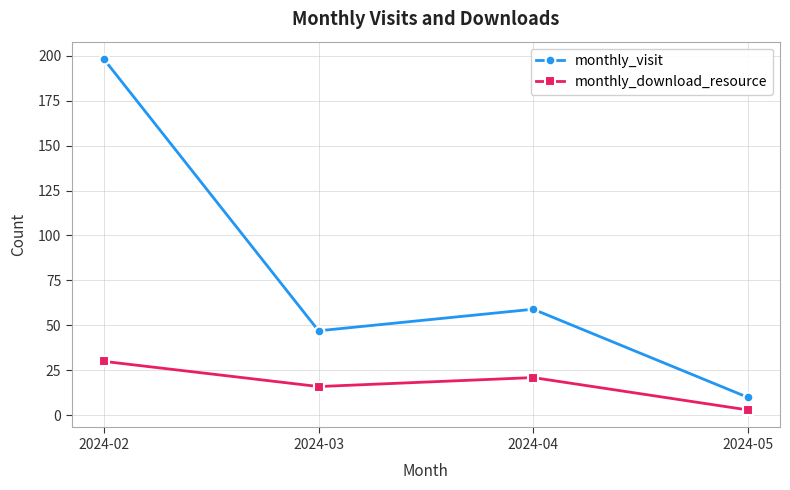

Count the number of data series in this chart.

2